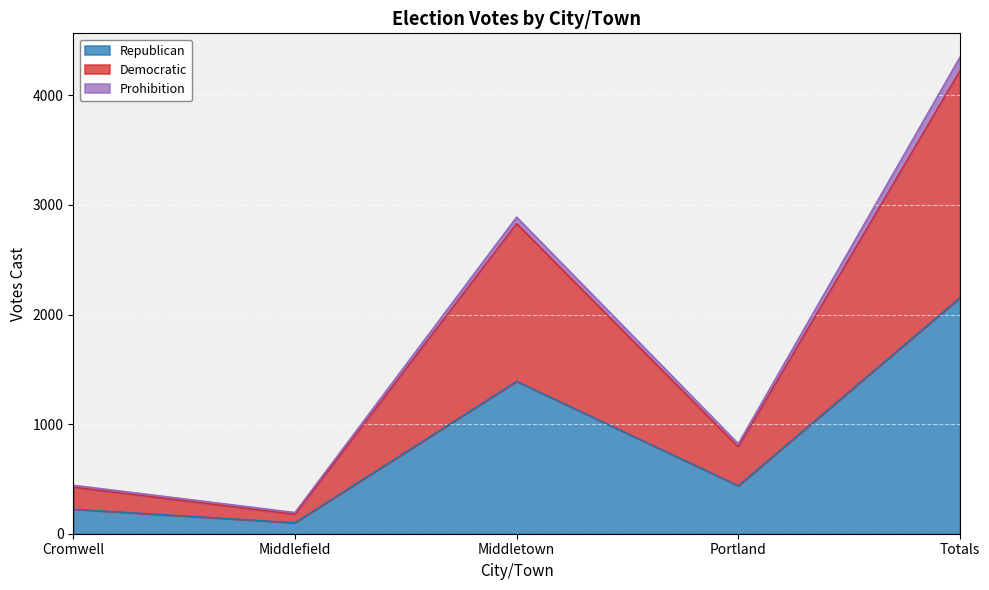

At which label does Republican reach its minimum?

Middlefield